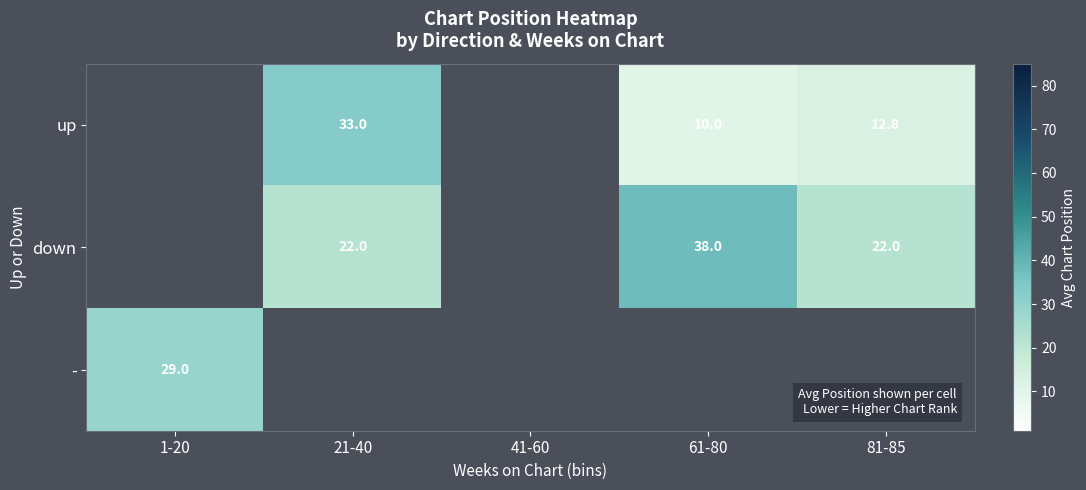

The up series shows 12.8 at 81-85. True or false?

True